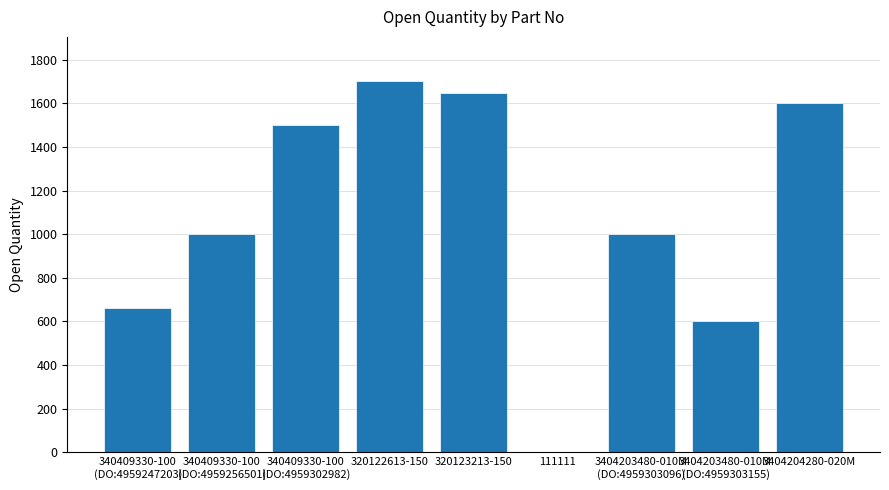

What is the change in value from 340409330-100
(DO:4959302982) to 320123213-150?

+147